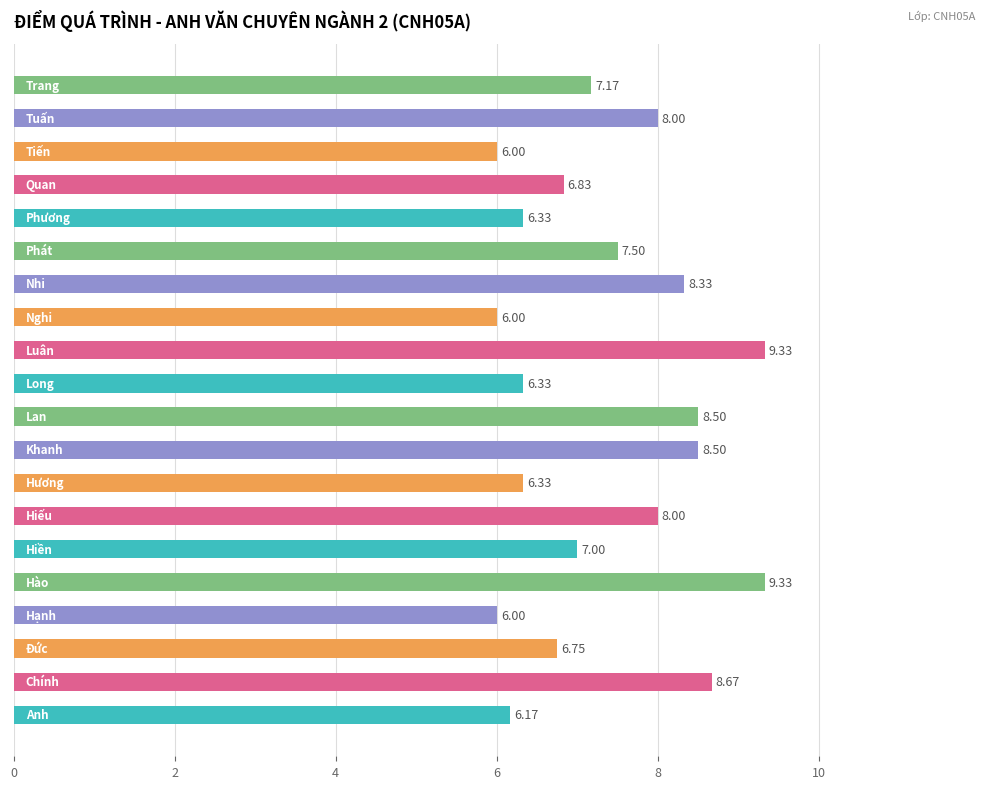

What is the difference between the second highest and second lowest values?

3.3